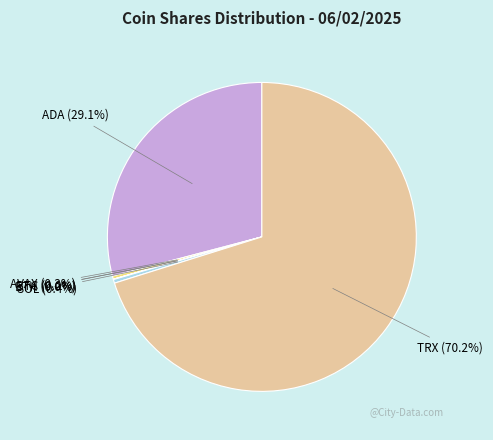

What percentage is NOT represented by AVAX?

99.7%